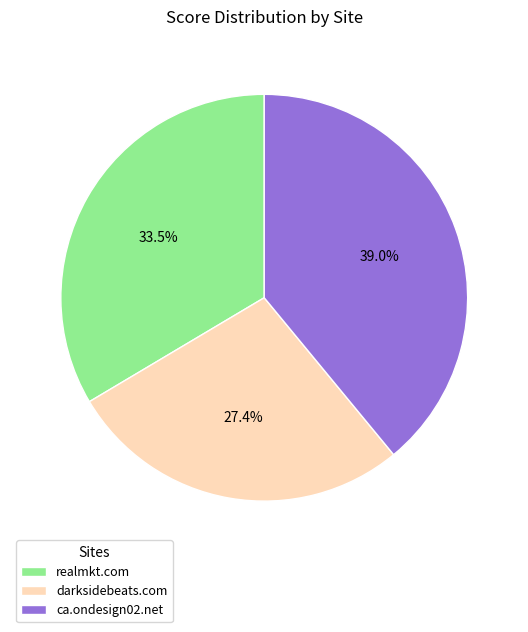

How much of the chart is everything except ca.ondesign02.net?

61.0%